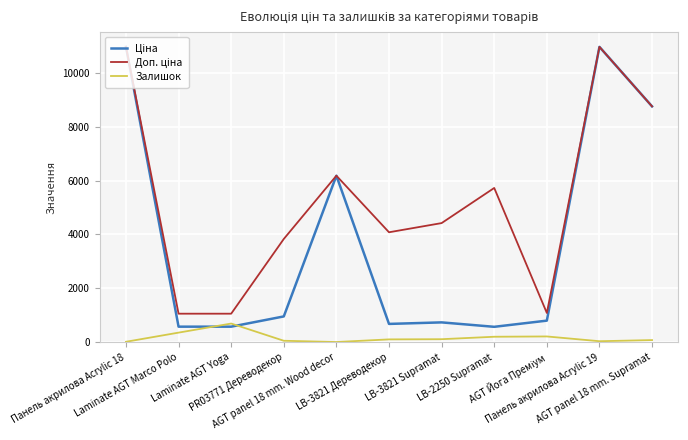

What is the maximum value shown in the chart?

10964.4